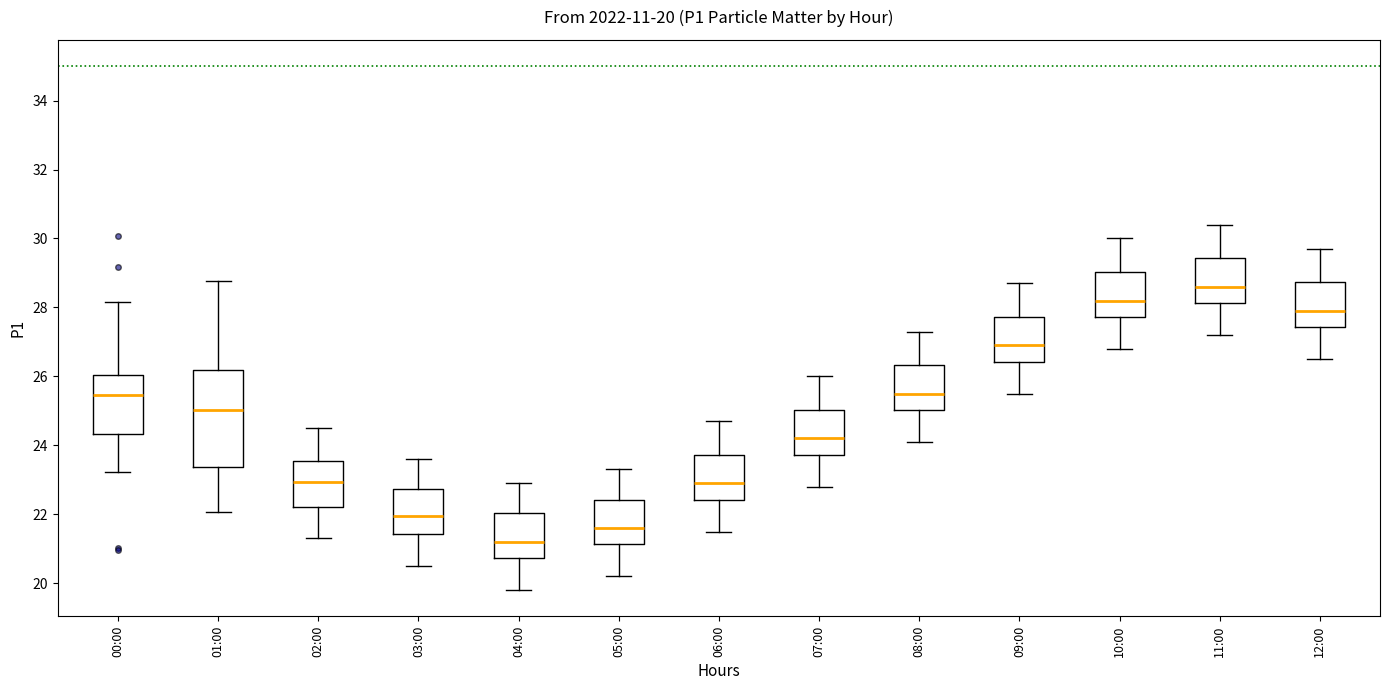

Which box's median line is the lowest?

04:00